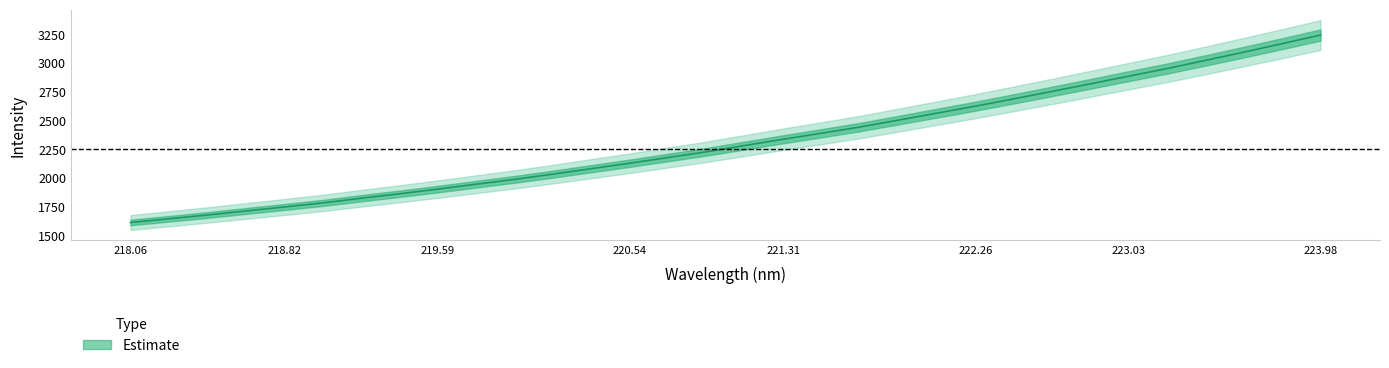

What is the average value?

2316.4